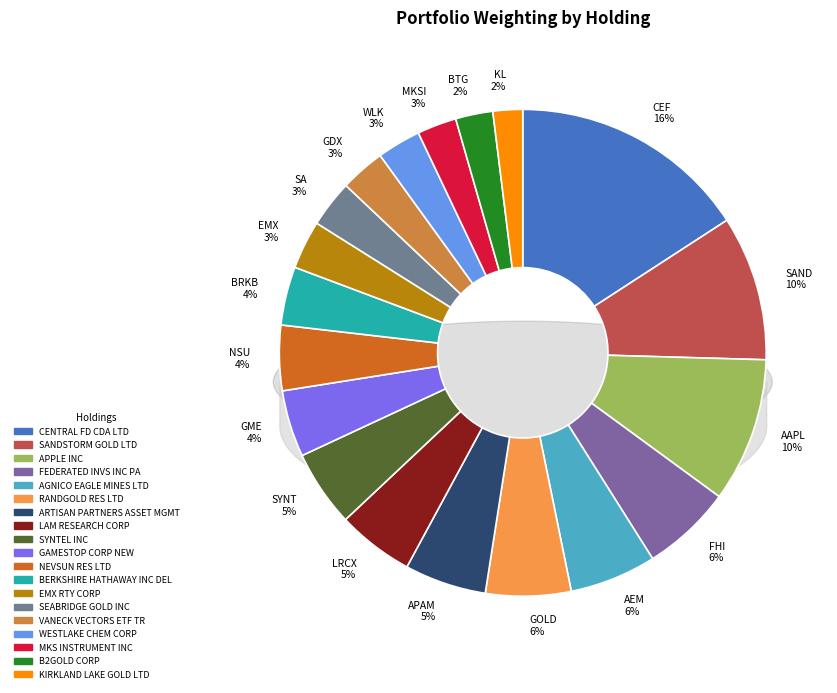

How many segments does this pie chart have?

19